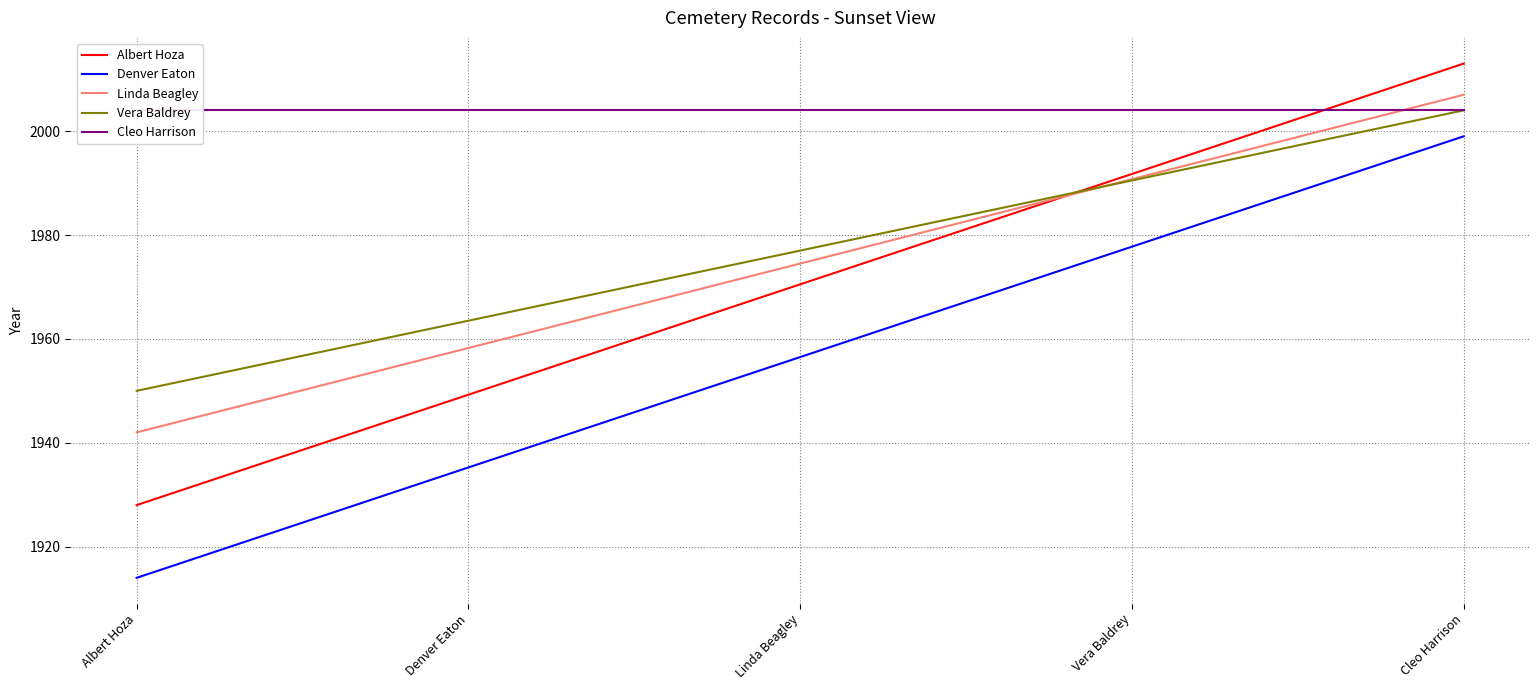

Reading left to right, transcribe all the data shown in this chart.

Albert Hoza: 1928.0	1949.2	1970.5	1991.8	2013.0
Denver Eaton: 1914.0	1935.2	1956.5	1977.8	1999.0
Linda Beagley: 1942.0	1958.2	1974.5	1990.8	2007.0
Vera Baldrey: 1950.0	1963.5	1977.0	1990.5	2004.0
Cleo Harrison: 2004.0	2004.0	2004.0	2004.0	2004.0